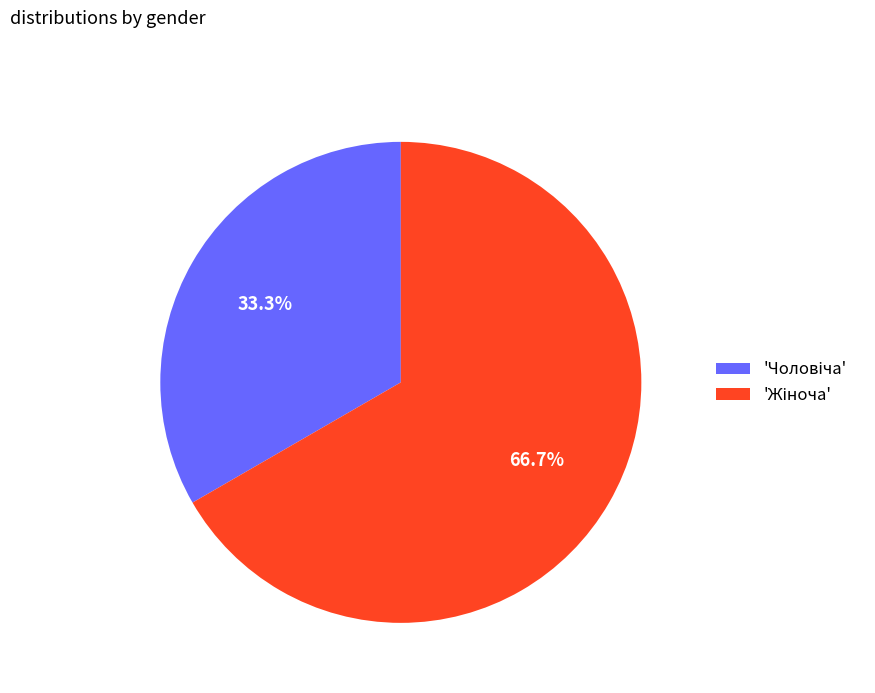

How many slices are in this pie chart?

2